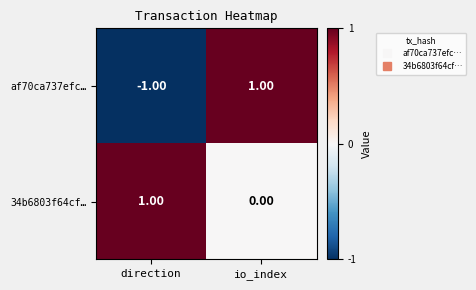

At which label is af70ca737efc… closest to 0?

direction